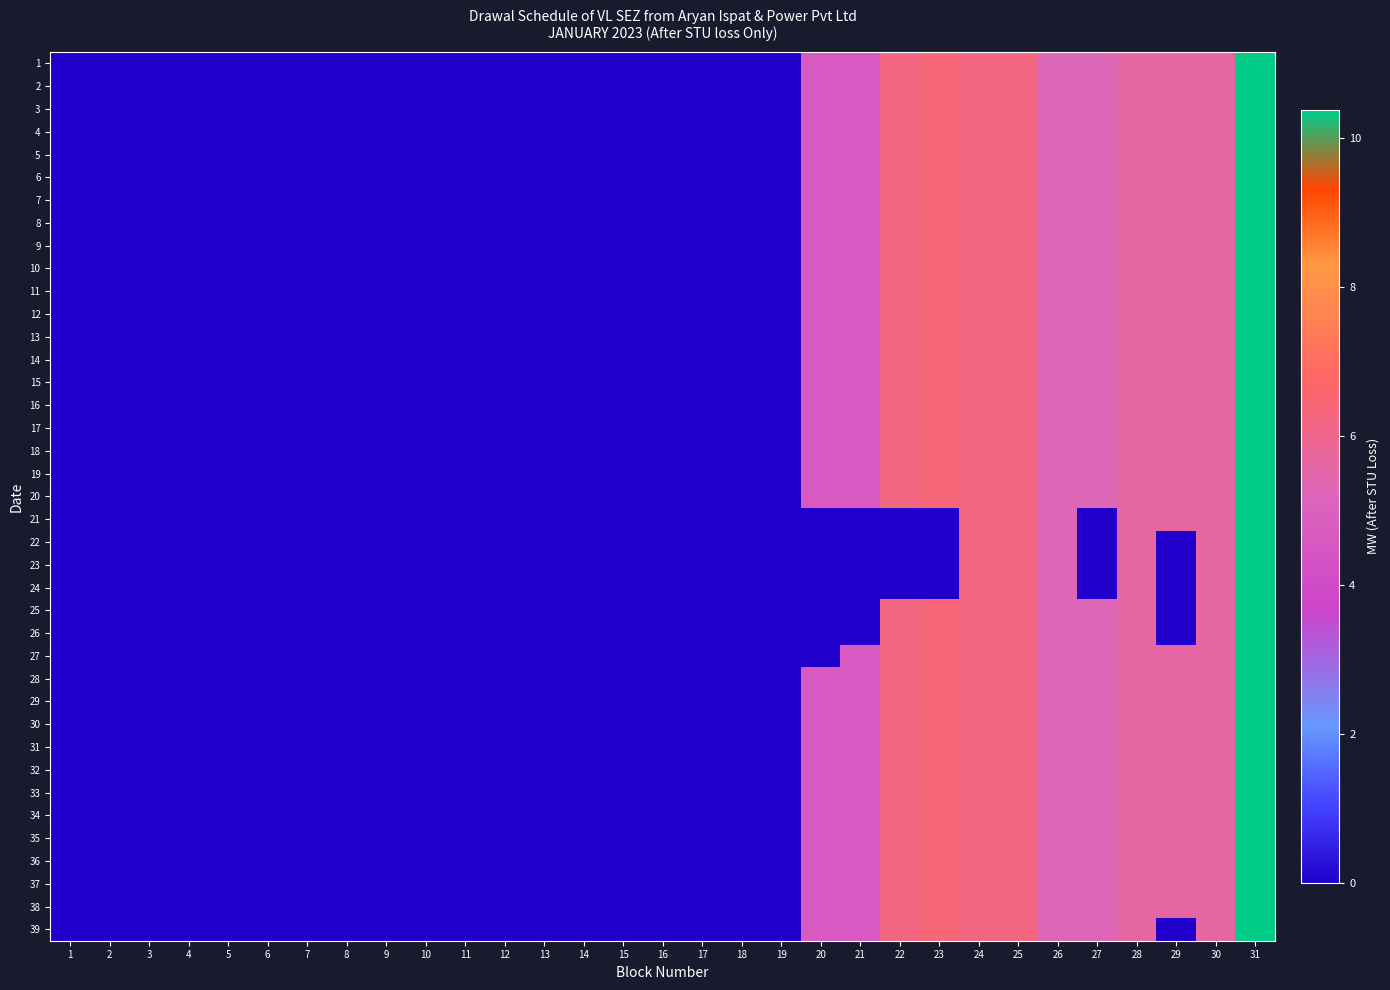

Reading right to left, list all the values displayed in this chart.

1: 31=10.4	30=5.6	29=5.6	28=5.6	27=5.2	26=5.2	25=6.2	24=6.2	23=6.4	22=6.2	21=4.7	20=4.7	19=0.0	18=0.0	17=0.0	16=0.0	15=0.0	14=0.0	13=0.0	12=0.0	11=0.0	10=0.0	9=0.0	8=0.0	7=0.0	6=0.0	5=0.0	4=0.0	3=0.0	2=0.0	1=0.0
2: 31=10.4	30=5.6	29=5.6	28=5.6	27=5.2	26=5.2	25=6.2	24=6.2	23=6.4	22=6.2	21=4.7	20=4.7	19=0.0	18=0.0	17=0.0	16=0.0	15=0.0	14=0.0	13=0.0	12=0.0	11=0.0	10=0.0	9=0.0	8=0.0	7=0.0	6=0.0	5=0.0	4=0.0	3=0.0	2=0.0	1=0.0
3: 31=10.4	30=5.6	29=5.6	28=5.6	27=5.2	26=5.2	25=6.2	24=6.2	23=6.4	22=6.2	21=4.7	20=4.7	19=0.0	18=0.0	17=0.0	16=0.0	15=0.0	14=0.0	13=0.0	12=0.0	11=0.0	10=0.0	9=0.0	8=0.0	7=0.0	6=0.0	5=0.0	4=0.0	3=0.0	2=0.0	1=0.0
4: 31=10.4	30=5.6	29=5.6	28=5.6	27=5.2	26=5.2	25=6.2	24=6.2	23=6.4	22=6.2	21=4.7	20=4.7	19=0.0	18=0.0	17=0.0	16=0.0	15=0.0	14=0.0	13=0.0	12=0.0	11=0.0	10=0.0	9=0.0	8=0.0	7=0.0	6=0.0	5=0.0	4=0.0	3=0.0	2=0.0	1=0.0
5: 31=10.4	30=5.6	29=5.6	28=5.6	27=5.2	26=5.2	25=6.2	24=6.2	23=6.4	22=6.2	21=4.7	20=4.7	19=0.0	18=0.0	17=0.0	16=0.0	15=0.0	14=0.0	13=0.0	12=0.0	11=0.0	10=0.0	9=0.0	8=0.0	7=0.0	6=0.0	5=0.0	4=0.0	3=0.0	2=0.0	1=0.0
6: 31=10.4	30=5.6	29=5.6	28=5.6	27=5.2	26=5.2	25=6.2	24=6.2	23=6.4	22=6.2	21=4.7	20=4.7	19=0.0	18=0.0	17=0.0	16=0.0	15=0.0	14=0.0	13=0.0	12=0.0	11=0.0	10=0.0	9=0.0	8=0.0	7=0.0	6=0.0	5=0.0	4=0.0	3=0.0	2=0.0	1=0.0
7: 31=10.4	30=5.6	29=5.6	28=5.6	27=5.2	26=5.2	25=6.2	24=6.2	23=6.4	22=6.2	21=4.7	20=4.7	19=0.0	18=0.0	17=0.0	16=0.0	15=0.0	14=0.0	13=0.0	12=0.0	11=0.0	10=0.0	9=0.0	8=0.0	7=0.0	6=0.0	5=0.0	4=0.0	3=0.0	2=0.0	1=0.0
8: 31=10.4	30=5.6	29=5.6	28=5.6	27=5.2	26=5.2	25=6.2	24=6.2	23=6.4	22=6.2	21=4.7	20=4.7	19=0.0	18=0.0	17=0.0	16=0.0	15=0.0	14=0.0	13=0.0	12=0.0	11=0.0	10=0.0	9=0.0	8=0.0	7=0.0	6=0.0	5=0.0	4=0.0	3=0.0	2=0.0	1=0.0
9: 31=10.4	30=5.6	29=5.6	28=5.6	27=5.2	26=5.2	25=6.2	24=6.2	23=6.4	22=6.2	21=4.7	20=4.7	19=0.0	18=0.0	17=0.0	16=0.0	15=0.0	14=0.0	13=0.0	12=0.0	11=0.0	10=0.0	9=0.0	8=0.0	7=0.0	6=0.0	5=0.0	4=0.0	3=0.0	2=0.0	1=0.0
10: 31=10.4	30=5.6	29=5.6	28=5.6	27=5.2	26=5.2	25=6.2	24=6.2	23=6.4	22=6.2	21=4.7	20=4.7	19=0.0	18=0.0	17=0.0	16=0.0	15=0.0	14=0.0	13=0.0	12=0.0	11=0.0	10=0.0	9=0.0	8=0.0	7=0.0	6=0.0	5=0.0	4=0.0	3=0.0	2=0.0	1=0.0
11: 31=10.4	30=5.6	29=5.6	28=5.6	27=5.2	26=5.2	25=6.2	24=6.2	23=6.4	22=6.2	21=4.7	20=4.7	19=0.0	18=0.0	17=0.0	16=0.0	15=0.0	14=0.0	13=0.0	12=0.0	11=0.0	10=0.0	9=0.0	8=0.0	7=0.0	6=0.0	5=0.0	4=0.0	3=0.0	2=0.0	1=0.0
12: 31=10.4	30=5.6	29=5.6	28=5.6	27=5.2	26=5.2	25=6.2	24=6.2	23=6.4	22=6.2	21=4.7	20=4.7	19=0.0	18=0.0	17=0.0	16=0.0	15=0.0	14=0.0	13=0.0	12=0.0	11=0.0	10=0.0	9=0.0	8=0.0	7=0.0	6=0.0	5=0.0	4=0.0	3=0.0	2=0.0	1=0.0
13: 31=10.4	30=5.6	29=5.6	28=5.6	27=5.2	26=5.2	25=6.2	24=6.2	23=6.4	22=6.2	21=4.7	20=4.7	19=0.0	18=0.0	17=0.0	16=0.0	15=0.0	14=0.0	13=0.0	12=0.0	11=0.0	10=0.0	9=0.0	8=0.0	7=0.0	6=0.0	5=0.0	4=0.0	3=0.0	2=0.0	1=0.0
14: 31=10.4	30=5.6	29=5.6	28=5.6	27=5.2	26=5.2	25=6.2	24=6.2	23=6.4	22=6.2	21=4.7	20=4.7	19=0.0	18=0.0	17=0.0	16=0.0	15=0.0	14=0.0	13=0.0	12=0.0	11=0.0	10=0.0	9=0.0	8=0.0	7=0.0	6=0.0	5=0.0	4=0.0	3=0.0	2=0.0	1=0.0
15: 31=10.4	30=5.6	29=5.6	28=5.6	27=5.2	26=5.2	25=6.2	24=6.2	23=6.4	22=6.2	21=4.7	20=4.7	19=0.0	18=0.0	17=0.0	16=0.0	15=0.0	14=0.0	13=0.0	12=0.0	11=0.0	10=0.0	9=0.0	8=0.0	7=0.0	6=0.0	5=0.0	4=0.0	3=0.0	2=0.0	1=0.0
16: 31=10.4	30=5.6	29=5.6	28=5.6	27=5.2	26=5.2	25=6.2	24=6.2	23=6.4	22=6.2	21=4.7	20=4.7	19=0.0	18=0.0	17=0.0	16=0.0	15=0.0	14=0.0	13=0.0	12=0.0	11=0.0	10=0.0	9=0.0	8=0.0	7=0.0	6=0.0	5=0.0	4=0.0	3=0.0	2=0.0	1=0.0
17: 31=10.4	30=5.6	29=5.6	28=5.6	27=5.2	26=5.2	25=6.2	24=6.2	23=6.4	22=6.2	21=4.7	20=4.7	19=0.0	18=0.0	17=0.0	16=0.0	15=0.0	14=0.0	13=0.0	12=0.0	11=0.0	10=0.0	9=0.0	8=0.0	7=0.0	6=0.0	5=0.0	4=0.0	3=0.0	2=0.0	1=0.0
18: 31=10.4	30=5.6	29=5.6	28=5.6	27=5.2	26=5.2	25=6.2	24=6.2	23=6.4	22=6.2	21=4.7	20=4.7	19=0.0	18=0.0	17=0.0	16=0.0	15=0.0	14=0.0	13=0.0	12=0.0	11=0.0	10=0.0	9=0.0	8=0.0	7=0.0	6=0.0	5=0.0	4=0.0	3=0.0	2=0.0	1=0.0
19: 31=10.4	30=5.6	29=5.6	28=5.6	27=5.2	26=5.2	25=6.2	24=6.2	23=6.4	22=6.2	21=4.7	20=4.7	19=0.0	18=0.0	17=0.0	16=0.0	15=0.0	14=0.0	13=0.0	12=0.0	11=0.0	10=0.0	9=0.0	8=0.0	7=0.0	6=0.0	5=0.0	4=0.0	3=0.0	2=0.0	1=0.0
20: 31=10.4	30=5.6	29=5.6	28=5.6	27=5.2	26=5.2	25=6.2	24=6.2	23=6.4	22=6.2	21=4.7	20=4.7	19=0.0	18=0.0	17=0.0	16=0.0	15=0.0	14=0.0	13=0.0	12=0.0	11=0.0	10=0.0	9=0.0	8=0.0	7=0.0	6=0.0	5=0.0	4=0.0	3=0.0	2=0.0	1=0.0
21: 31=10.4	30=5.6	29=5.6	28=5.6	27=0.0	26=5.2	25=6.2	24=6.2	23=0.0	22=0.0	21=0.0	20=0.0	19=0.0	18=0.0	17=0.0	16=0.0	15=0.0	14=0.0	13=0.0	12=0.0	11=0.0	10=0.0	9=0.0	8=0.0	7=0.0	6=0.0	5=0.0	4=0.0	3=0.0	2=0.0	1=0.0
22: 31=10.4	30=5.6	29=0.0	28=5.6	27=0.0	26=5.2	25=6.2	24=6.2	23=0.0	22=0.0	21=0.0	20=0.0	19=0.0	18=0.0	17=0.0	16=0.0	15=0.0	14=0.0	13=0.0	12=0.0	11=0.0	10=0.0	9=0.0	8=0.0	7=0.0	6=0.0	5=0.0	4=0.0	3=0.0	2=0.0	1=0.0
23: 31=10.4	30=5.6	29=0.0	28=5.6	27=0.0	26=5.2	25=6.2	24=6.2	23=0.0	22=0.0	21=0.0	20=0.0	19=0.0	18=0.0	17=0.0	16=0.0	15=0.0	14=0.0	13=0.0	12=0.0	11=0.0	10=0.0	9=0.0	8=0.0	7=0.0	6=0.0	5=0.0	4=0.0	3=0.0	2=0.0	1=0.0
24: 31=10.4	30=5.6	29=0.0	28=5.6	27=0.0	26=5.2	25=6.2	24=6.2	23=0.0	22=0.0	21=0.0	20=0.0	19=0.0	18=0.0	17=0.0	16=0.0	15=0.0	14=0.0	13=0.0	12=0.0	11=0.0	10=0.0	9=0.0	8=0.0	7=0.0	6=0.0	5=0.0	4=0.0	3=0.0	2=0.0	1=0.0
25: 31=10.4	30=5.6	29=0.0	28=5.6	27=5.2	26=5.2	25=6.2	24=6.2	23=6.4	22=6.2	21=0.0	20=0.0	19=0.0	18=0.0	17=0.0	16=0.0	15=0.0	14=0.0	13=0.0	12=0.0	11=0.0	10=0.0	9=0.0	8=0.0	7=0.0	6=0.0	5=0.0	4=0.0	3=0.0	2=0.0	1=0.0
26: 31=10.4	30=5.6	29=0.0	28=5.6	27=5.2	26=5.2	25=6.2	24=6.2	23=6.4	22=6.2	21=0.0	20=0.0	19=0.0	18=0.0	17=0.0	16=0.0	15=0.0	14=0.0	13=0.0	12=0.0	11=0.0	10=0.0	9=0.0	8=0.0	7=0.0	6=0.0	5=0.0	4=0.0	3=0.0	2=0.0	1=0.0
27: 31=10.4	30=5.6	29=5.6	28=5.6	27=5.2	26=5.2	25=6.2	24=6.2	23=6.4	22=6.2	21=4.7	20=0.0	19=0.0	18=0.0	17=0.0	16=0.0	15=0.0	14=0.0	13=0.0	12=0.0	11=0.0	10=0.0	9=0.0	8=0.0	7=0.0	6=0.0	5=0.0	4=0.0	3=0.0	2=0.0	1=0.0
28: 31=10.4	30=5.6	29=5.6	28=5.6	27=5.2	26=5.2	25=6.2	24=6.2	23=6.4	22=6.2	21=4.7	20=4.7	19=0.0	18=0.0	17=0.0	16=0.0	15=0.0	14=0.0	13=0.0	12=0.0	11=0.0	10=0.0	9=0.0	8=0.0	7=0.0	6=0.0	5=0.0	4=0.0	3=0.0	2=0.0	1=0.0
29: 31=10.4	30=5.6	29=5.6	28=5.6	27=5.2	26=5.2	25=6.2	24=6.2	23=6.4	22=6.2	21=4.7	20=4.7	19=0.0	18=0.0	17=0.0	16=0.0	15=0.0	14=0.0	13=0.0	12=0.0	11=0.0	10=0.0	9=0.0	8=0.0	7=0.0	6=0.0	5=0.0	4=0.0	3=0.0	2=0.0	1=0.0
30: 31=10.4	30=5.6	29=5.6	28=5.6	27=5.2	26=5.2	25=6.2	24=6.2	23=6.4	22=6.2	21=4.7	20=4.7	19=0.0	18=0.0	17=0.0	16=0.0	15=0.0	14=0.0	13=0.0	12=0.0	11=0.0	10=0.0	9=0.0	8=0.0	7=0.0	6=0.0	5=0.0	4=0.0	3=0.0	2=0.0	1=0.0
31: 31=10.4	30=5.6	29=5.6	28=5.6	27=5.2	26=5.2	25=6.2	24=6.2	23=6.4	22=6.2	21=4.7	20=4.7	19=0.0	18=0.0	17=0.0	16=0.0	15=0.0	14=0.0	13=0.0	12=0.0	11=0.0	10=0.0	9=0.0	8=0.0	7=0.0	6=0.0	5=0.0	4=0.0	3=0.0	2=0.0	1=0.0
32: 31=10.4	30=5.6	29=5.6	28=5.6	27=5.2	26=5.2	25=6.2	24=6.2	23=6.4	22=6.2	21=4.7	20=4.7	19=0.0	18=0.0	17=0.0	16=0.0	15=0.0	14=0.0	13=0.0	12=0.0	11=0.0	10=0.0	9=0.0	8=0.0	7=0.0	6=0.0	5=0.0	4=0.0	3=0.0	2=0.0	1=0.0
33: 31=10.4	30=5.6	29=5.6	28=5.6	27=5.2	26=5.2	25=6.2	24=6.2	23=6.4	22=6.2	21=4.7	20=4.7	19=0.0	18=0.0	17=0.0	16=0.0	15=0.0	14=0.0	13=0.0	12=0.0	11=0.0	10=0.0	9=0.0	8=0.0	7=0.0	6=0.0	5=0.0	4=0.0	3=0.0	2=0.0	1=0.0
34: 31=10.4	30=5.6	29=5.6	28=5.6	27=5.2	26=5.2	25=6.2	24=6.2	23=6.4	22=6.2	21=4.7	20=4.7	19=0.0	18=0.0	17=0.0	16=0.0	15=0.0	14=0.0	13=0.0	12=0.0	11=0.0	10=0.0	9=0.0	8=0.0	7=0.0	6=0.0	5=0.0	4=0.0	3=0.0	2=0.0	1=0.0
35: 31=10.4	30=5.6	29=5.6	28=5.6	27=5.2	26=5.2	25=6.2	24=6.2	23=6.4	22=6.2	21=4.7	20=4.7	19=0.0	18=0.0	17=0.0	16=0.0	15=0.0	14=0.0	13=0.0	12=0.0	11=0.0	10=0.0	9=0.0	8=0.0	7=0.0	6=0.0	5=0.0	4=0.0	3=0.0	2=0.0	1=0.0
36: 31=10.4	30=5.6	29=5.6	28=5.6	27=5.2	26=5.2	25=6.2	24=6.2	23=6.4	22=6.2	21=4.7	20=4.7	19=0.0	18=0.0	17=0.0	16=0.0	15=0.0	14=0.0	13=0.0	12=0.0	11=0.0	10=0.0	9=0.0	8=0.0	7=0.0	6=0.0	5=0.0	4=0.0	3=0.0	2=0.0	1=0.0
37: 31=10.4	30=5.6	29=5.6	28=5.6	27=5.2	26=5.2	25=6.2	24=6.2	23=6.4	22=6.2	21=4.7	20=4.7	19=0.0	18=0.0	17=0.0	16=0.0	15=0.0	14=0.0	13=0.0	12=0.0	11=0.0	10=0.0	9=0.0	8=0.0	7=0.0	6=0.0	5=0.0	4=0.0	3=0.0	2=0.0	1=0.0
38: 31=10.4	30=5.6	29=5.6	28=5.6	27=5.2	26=5.2	25=6.2	24=6.2	23=6.4	22=6.2	21=4.7	20=4.7	19=0.0	18=0.0	17=0.0	16=0.0	15=0.0	14=0.0	13=0.0	12=0.0	11=0.0	10=0.0	9=0.0	8=0.0	7=0.0	6=0.0	5=0.0	4=0.0	3=0.0	2=0.0	1=0.0
39: 31=10.4	30=5.6	29=0.0	28=5.6	27=5.2	26=5.2	25=6.2	24=6.2	23=6.4	22=6.2	21=4.7	20=4.7	19=0.0	18=0.0	17=0.0	16=0.0	15=0.0	14=0.0	13=0.0	12=0.0	11=0.0	10=0.0	9=0.0	8=0.0	7=0.0	6=0.0	5=0.0	4=0.0	3=0.0	2=0.0	1=0.0